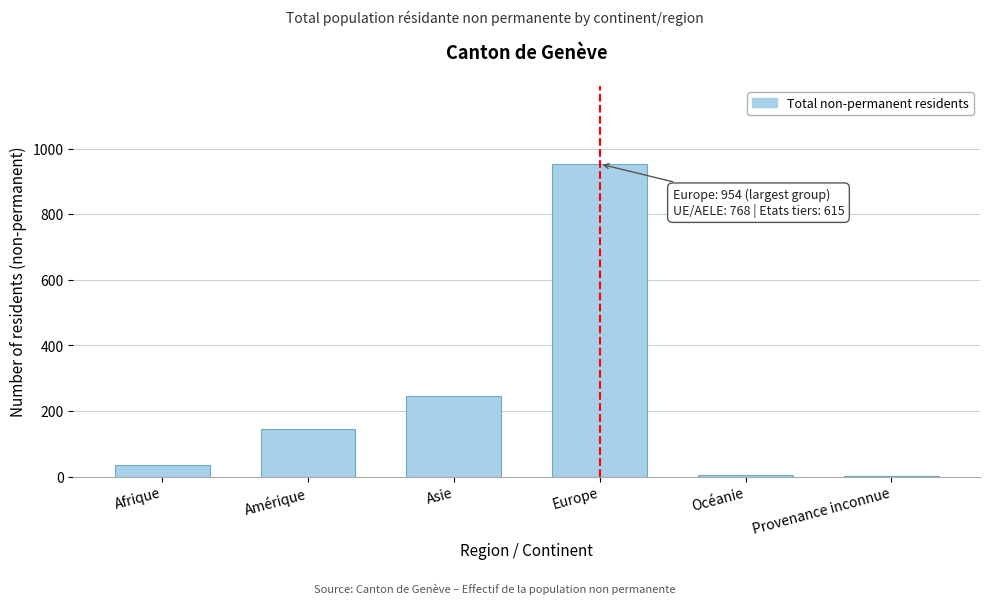

What is the sum of all values?

1383